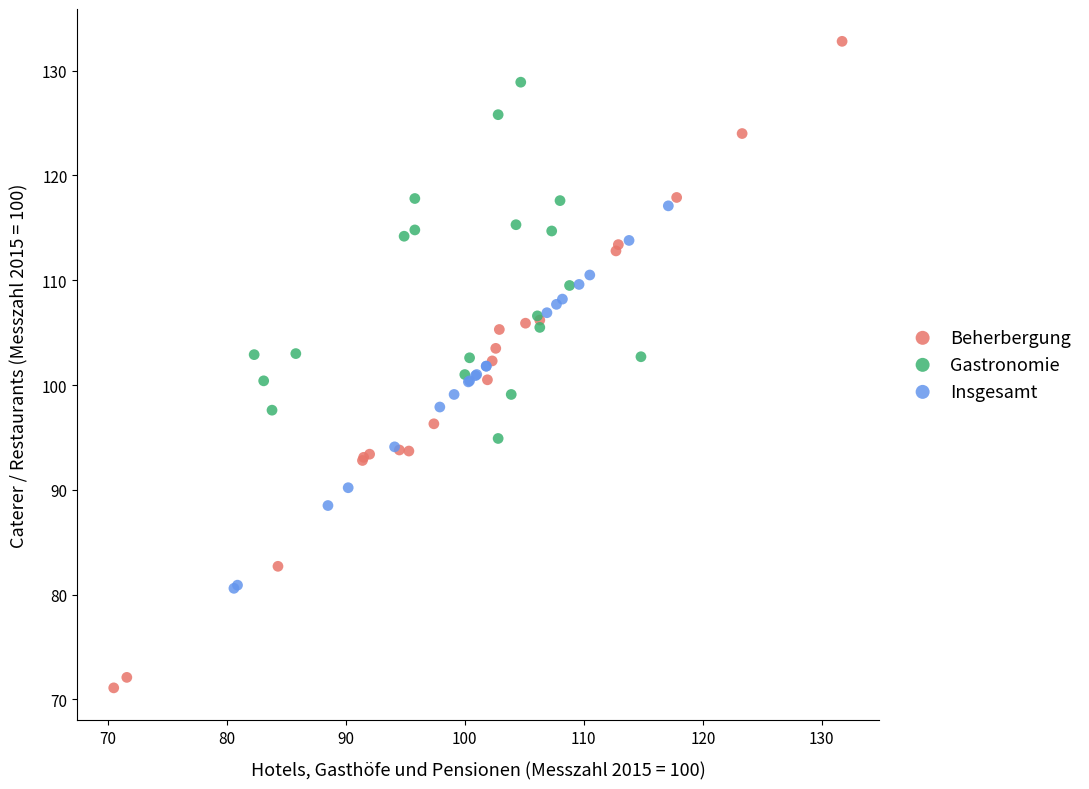

Which series has the widest spread of Y values?

Beherbergung